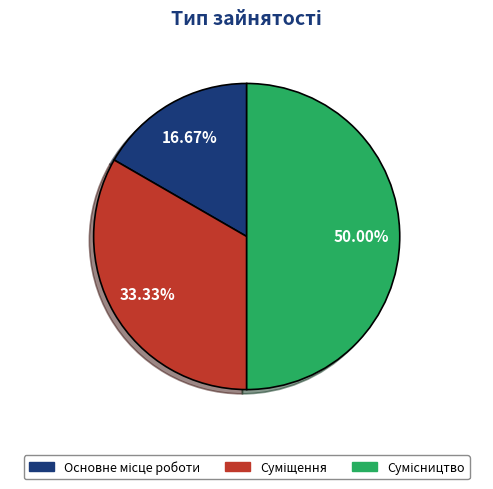

To the nearest percent, what is the combined percentage of Основне місце роботи and Сумісництво?

67%